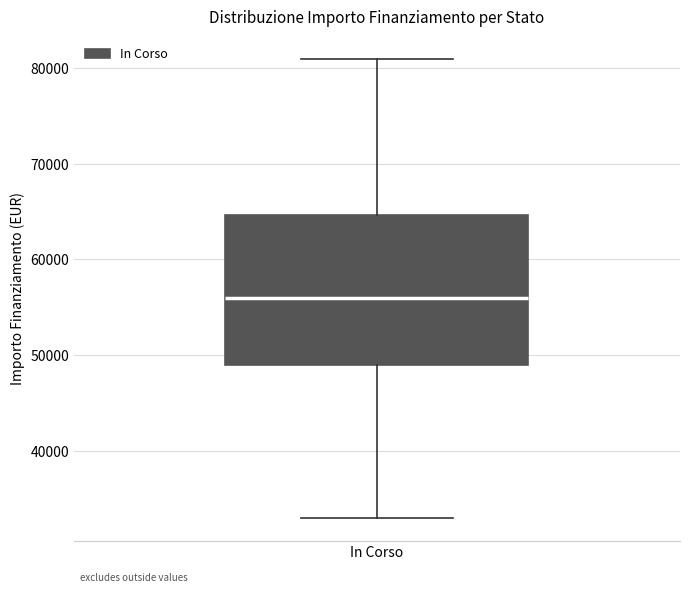

Where is the lower edge of the box for In Corso on the y-axis? The values are not printed on the chart, so give them approximately, as read against the axis.

49000